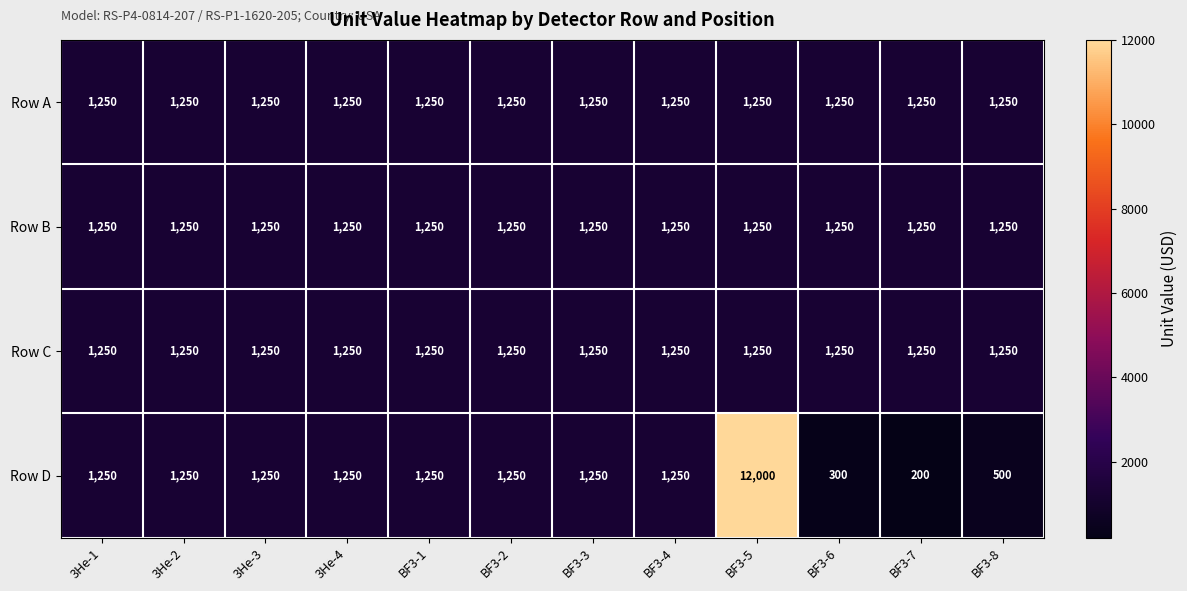

Is it true that Row C equals 2202 at BF3-4?

False